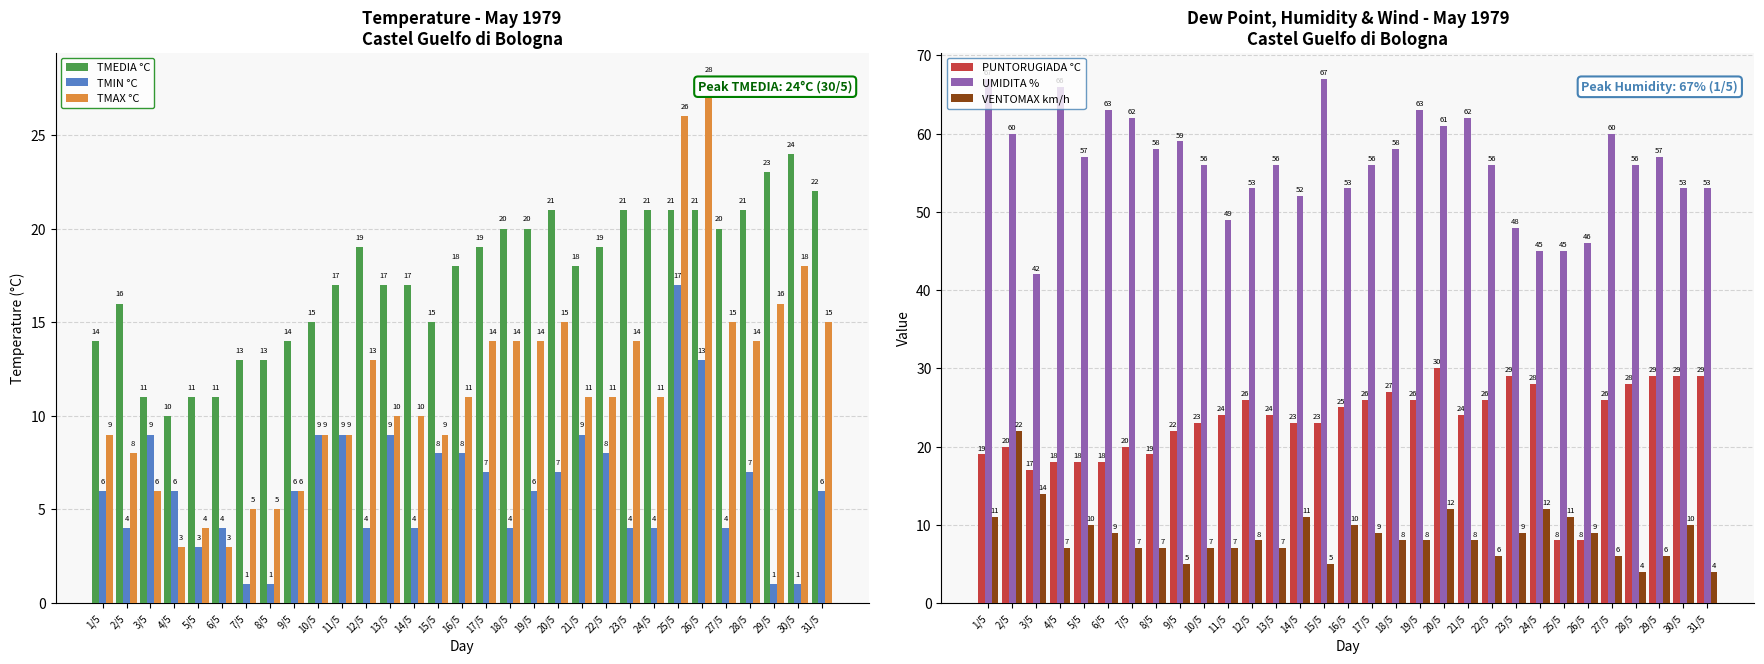

What position from the right is 23/5?

9